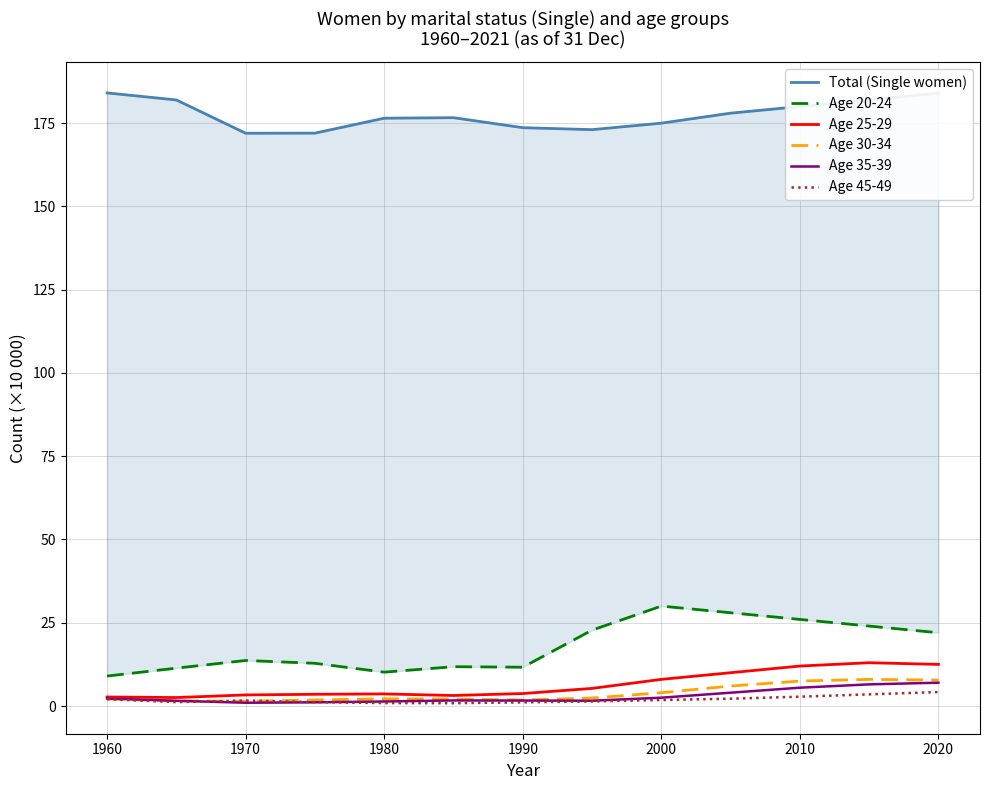

How many lines are shown in the chart?

6